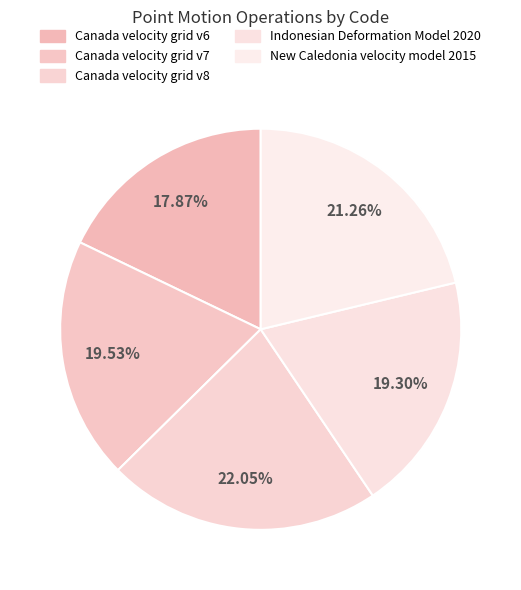

Is it true that New Caledonia velocity model 2015 is 21% of the pie?

True